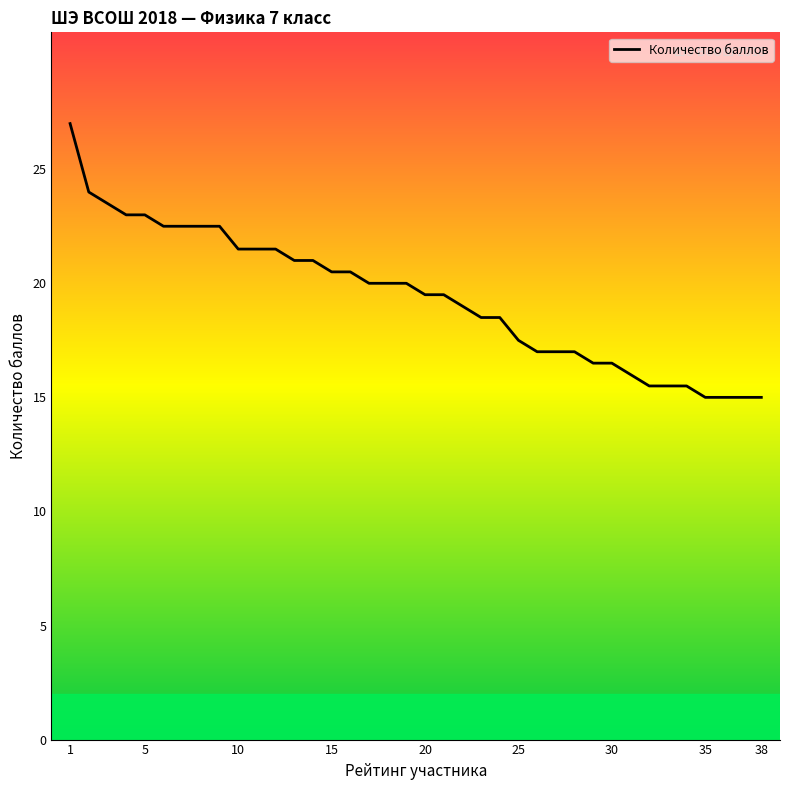

What is the difference between the maximum and minimum values?

12.0